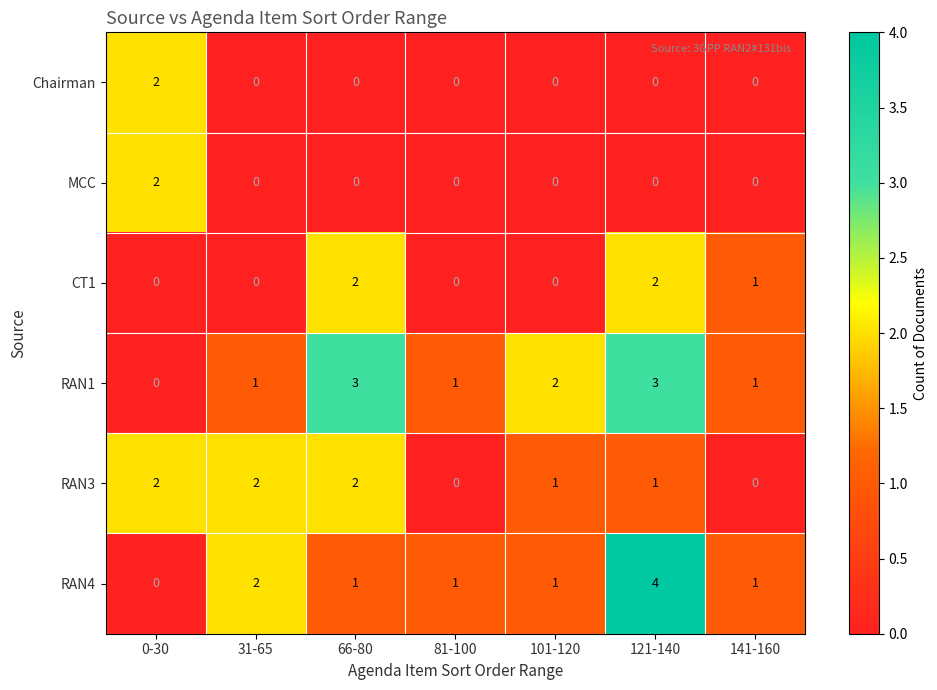

What is the maximum value for RAN4?

4